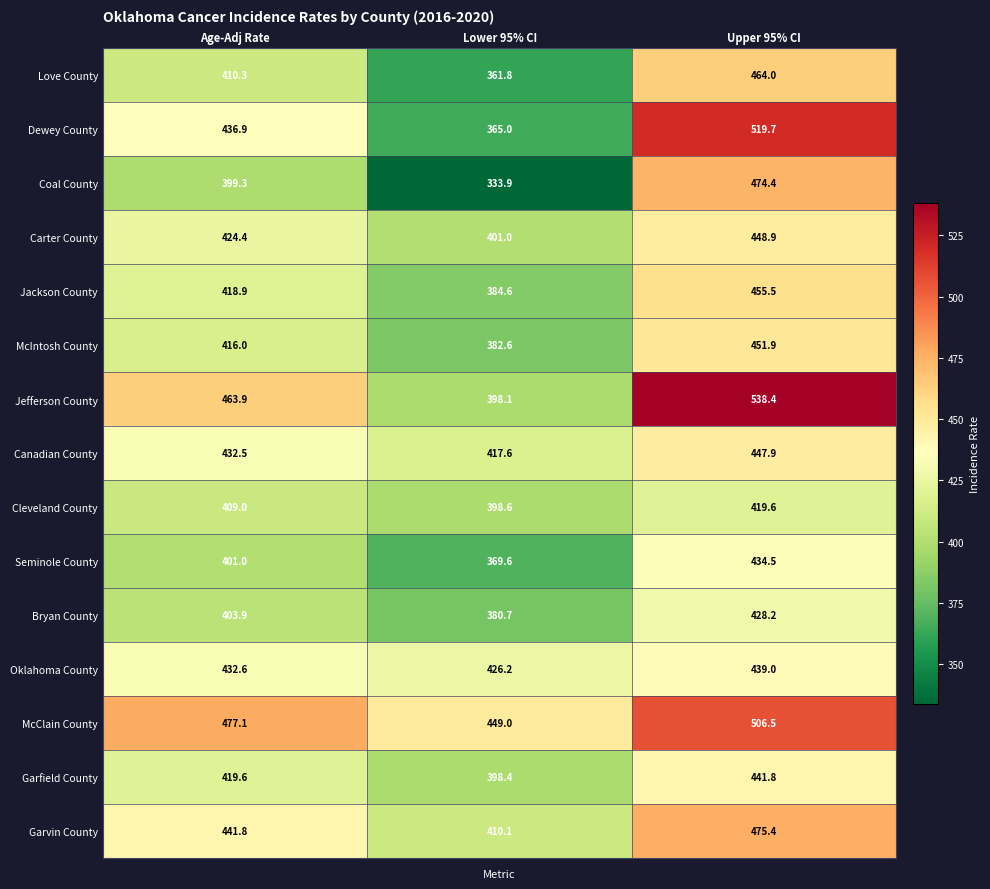

Which series has the largest total across all categories?

McClain County